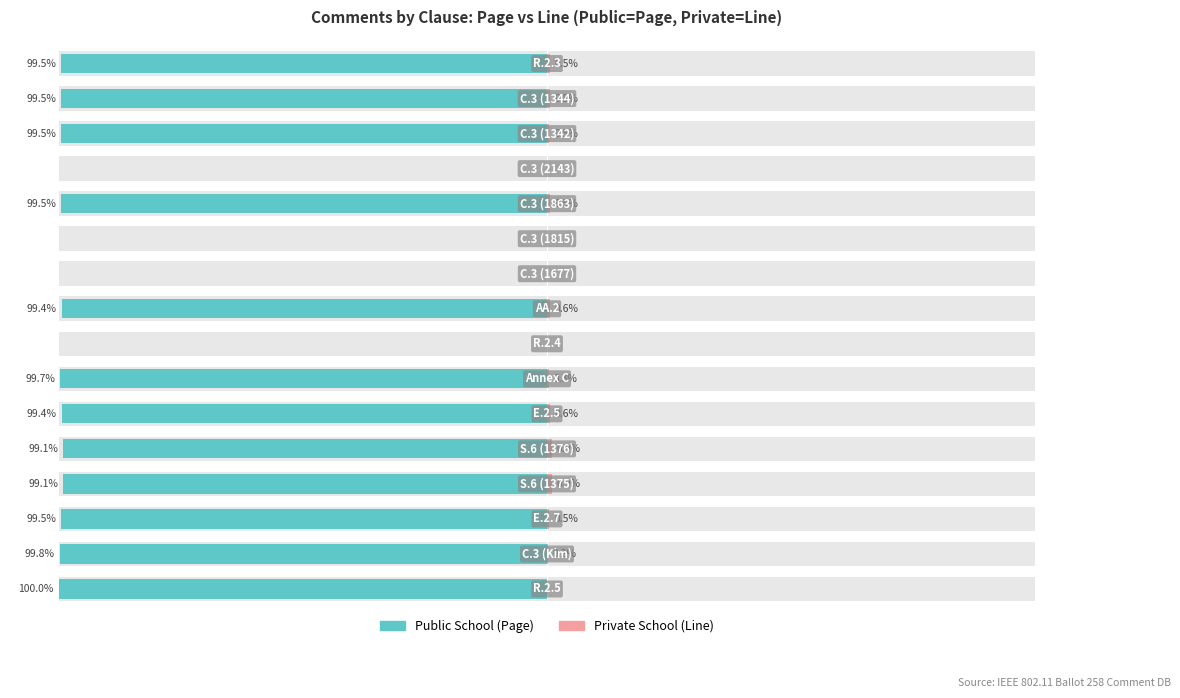

What is the spread (max minus min) of values at 14?

99.0